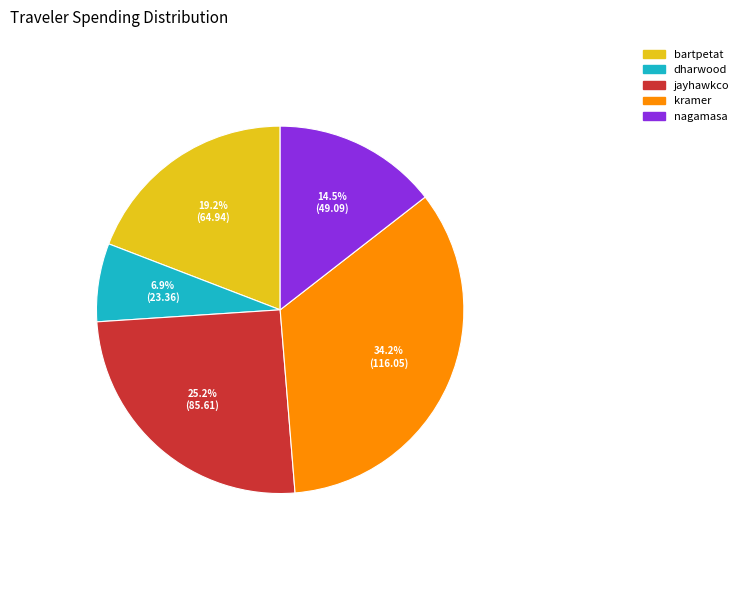

Which category has the biggest portion of the pie?

kramer